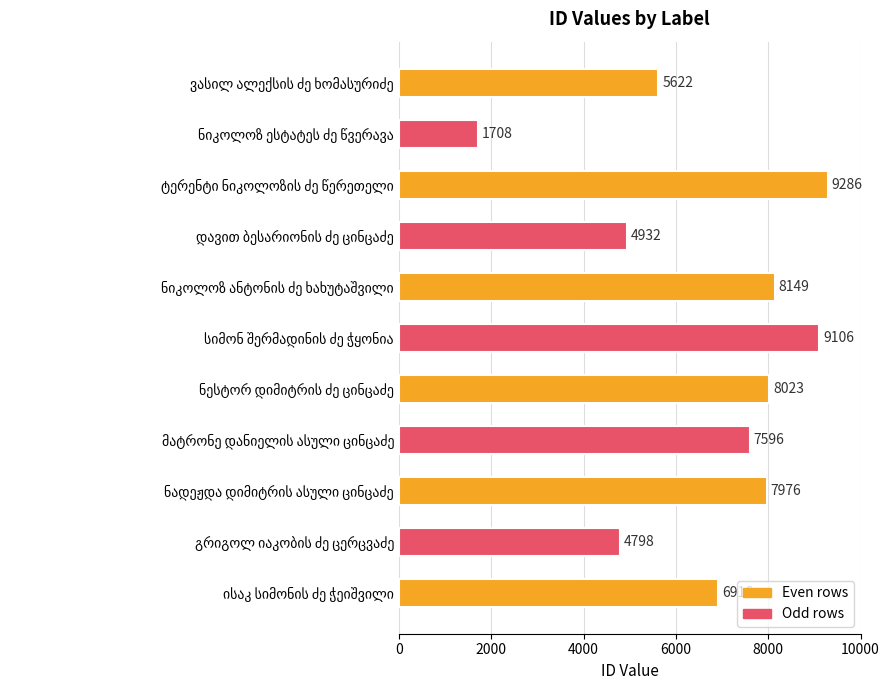

Reading bottom to top, what are all the values shown in this chart?

6916	4798	7976	7596	8023	9106	8149	4932	9286	1708	5622